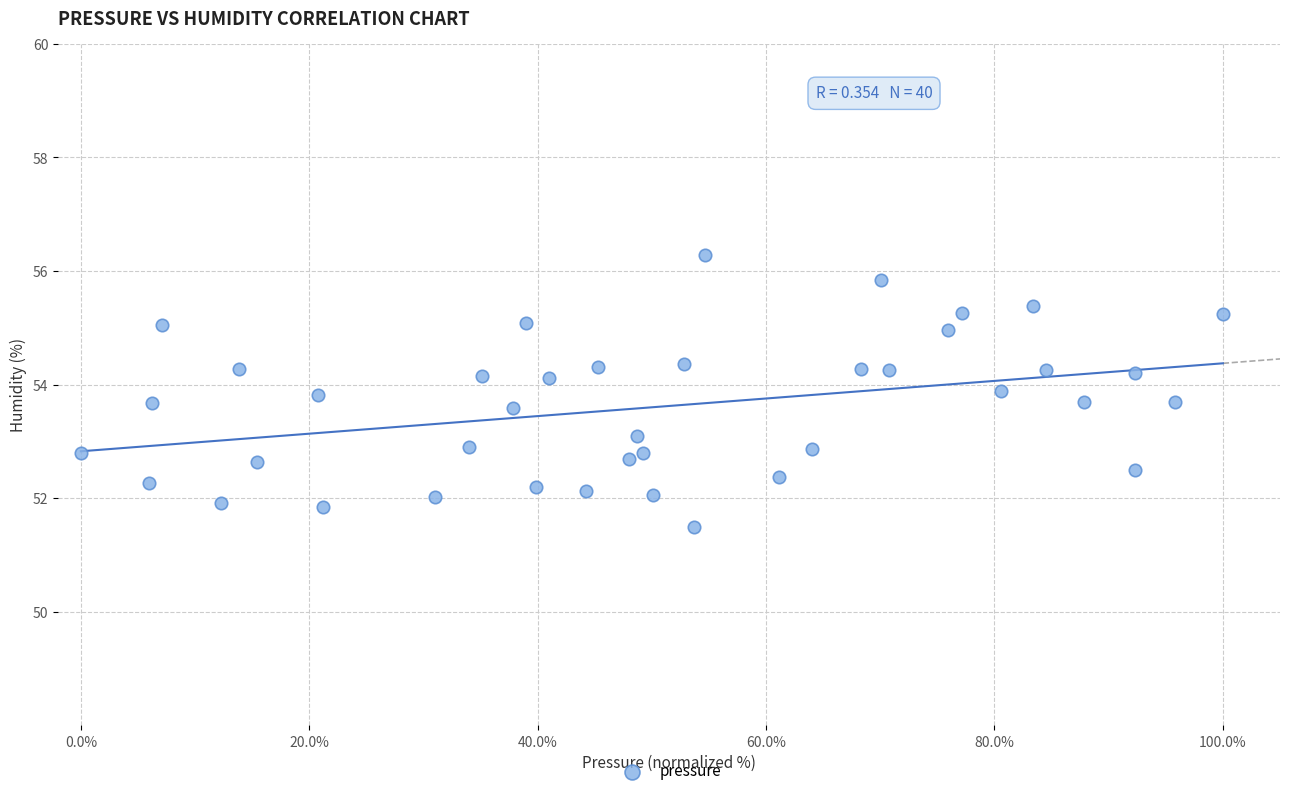

What is the range of X values (max minus min)?

100.0